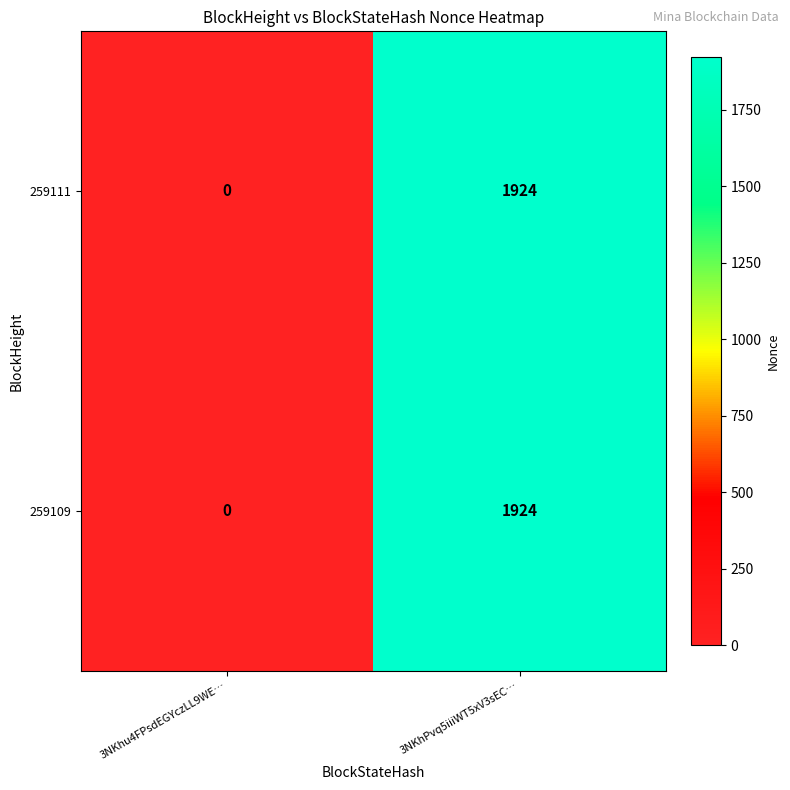

What is the sum of all 259111 values?

1924